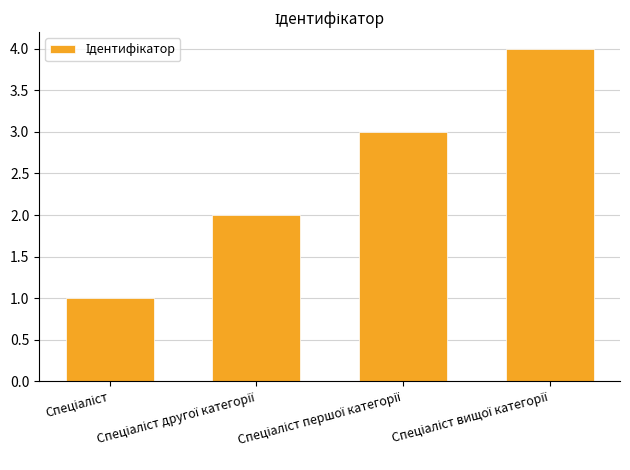

What is the sum of all values?

10